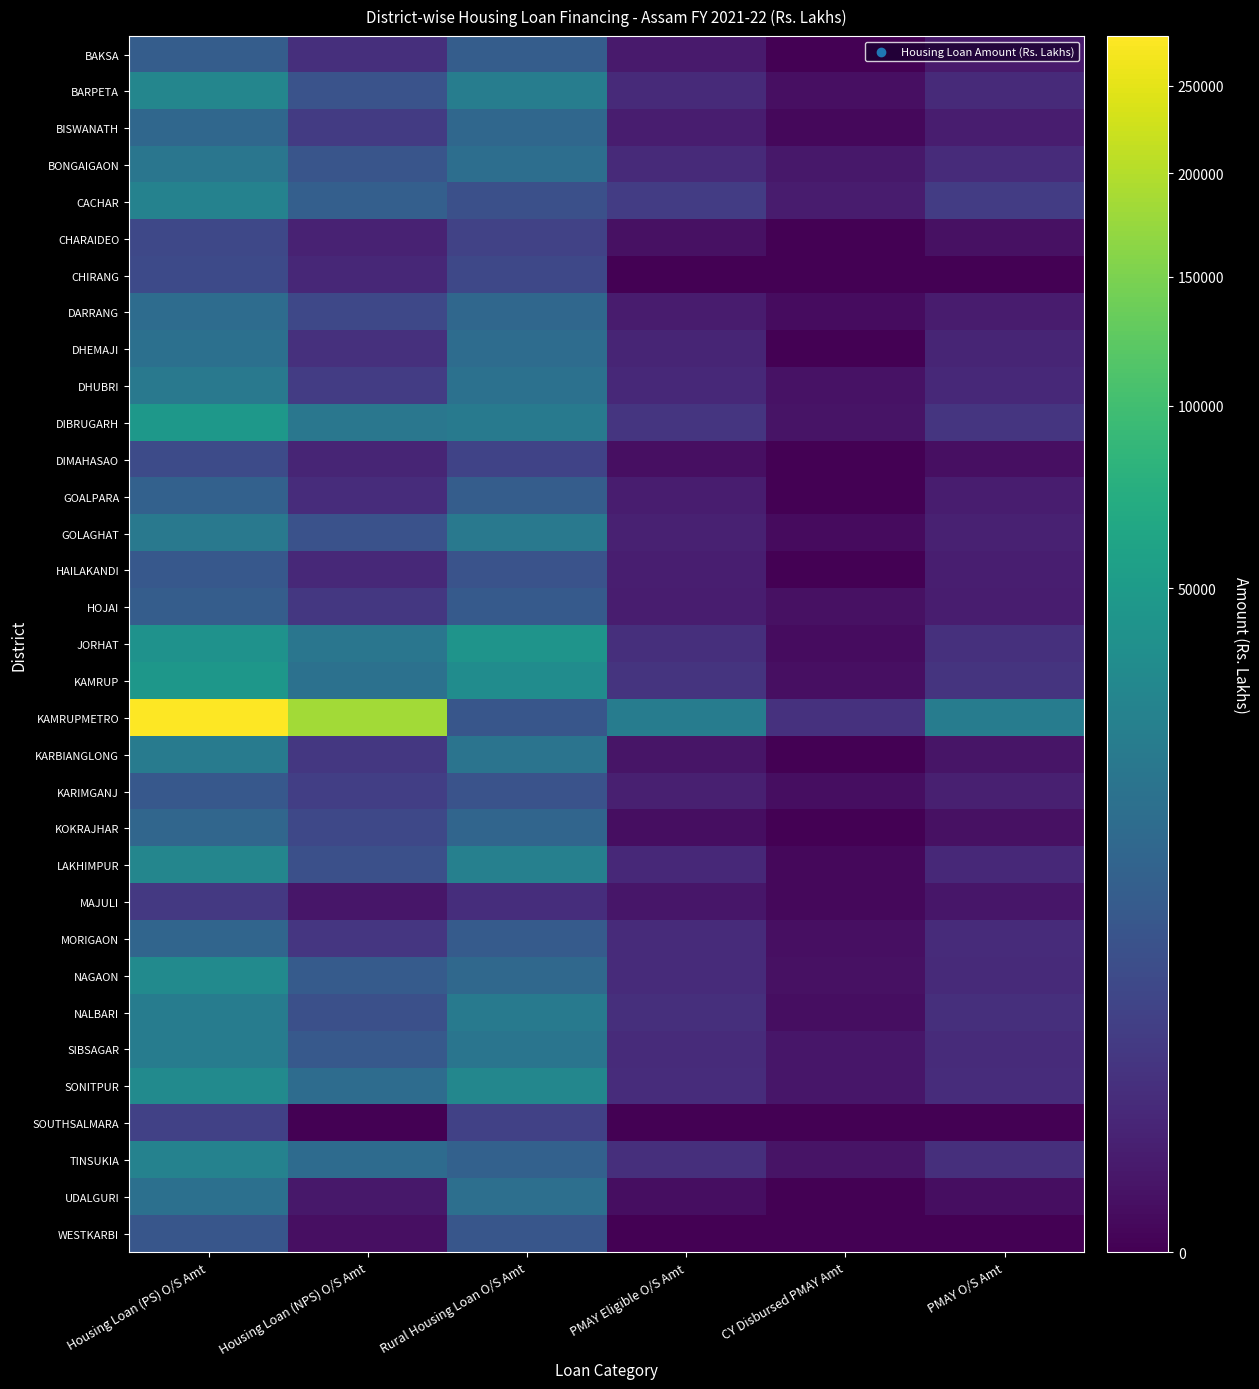

Which series has the largest range (max minus min)?

KAMRUPMETRO